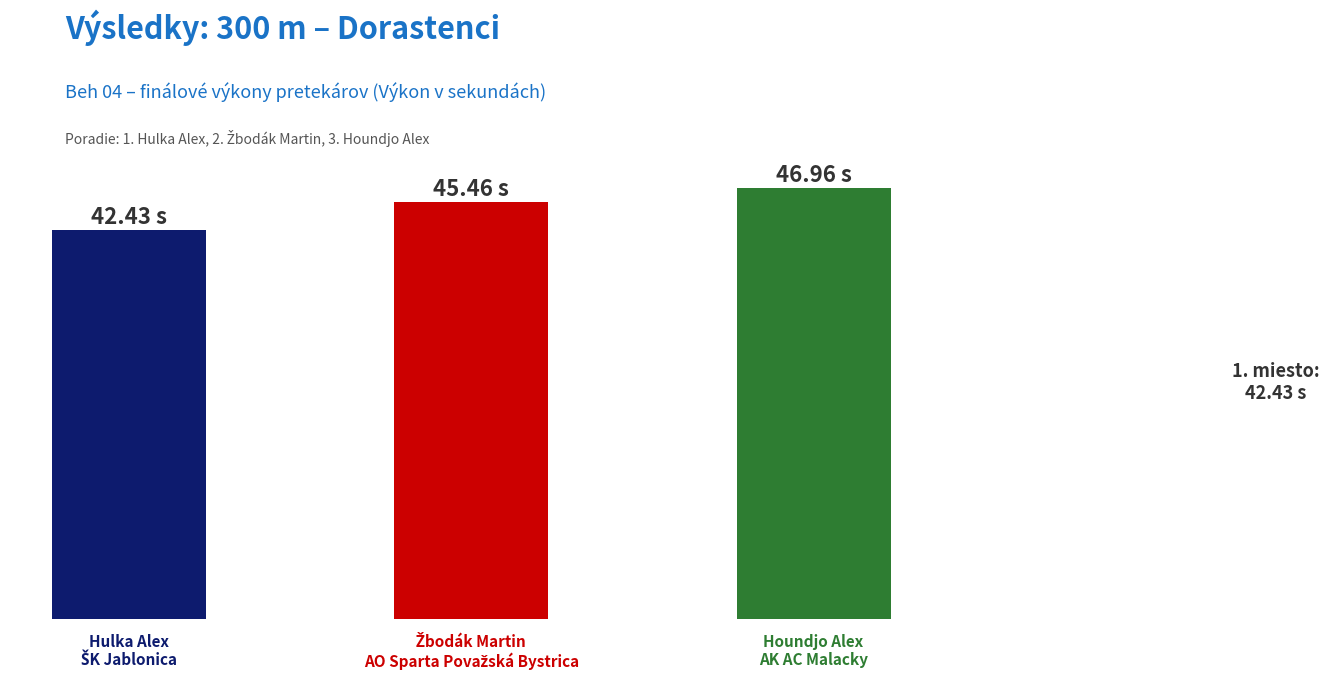

Rank the categories by value from lowest to highest.

Hulka Alex, Žbodák Martin, Houndjo Alex